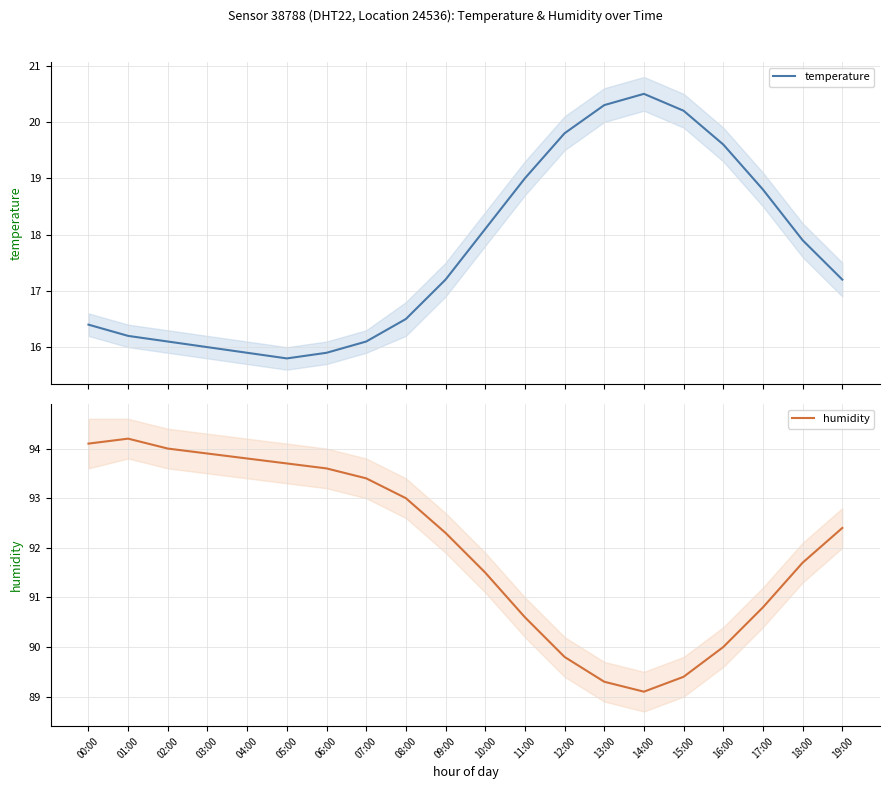

What is the smallest value displayed?

15.8